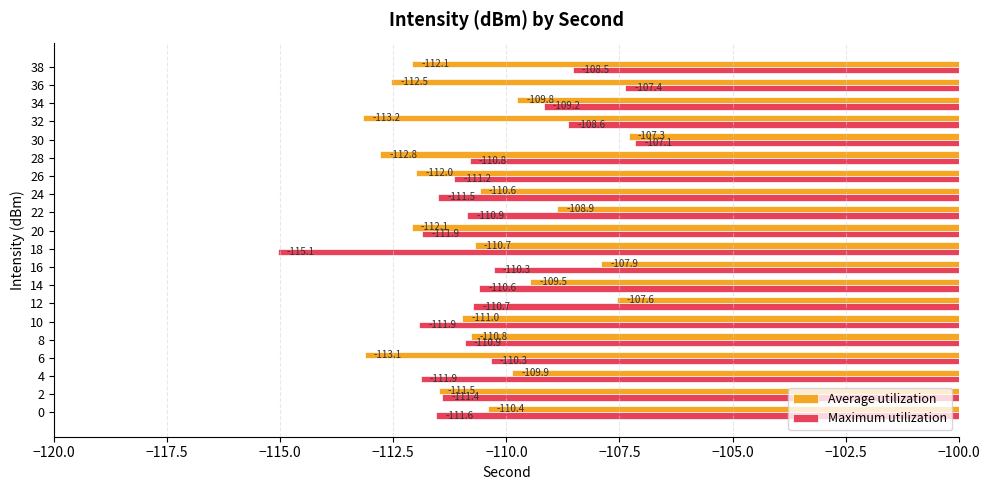

Rank the series by their average value, from highest to lowest.

Maximum utilization, Average utilization